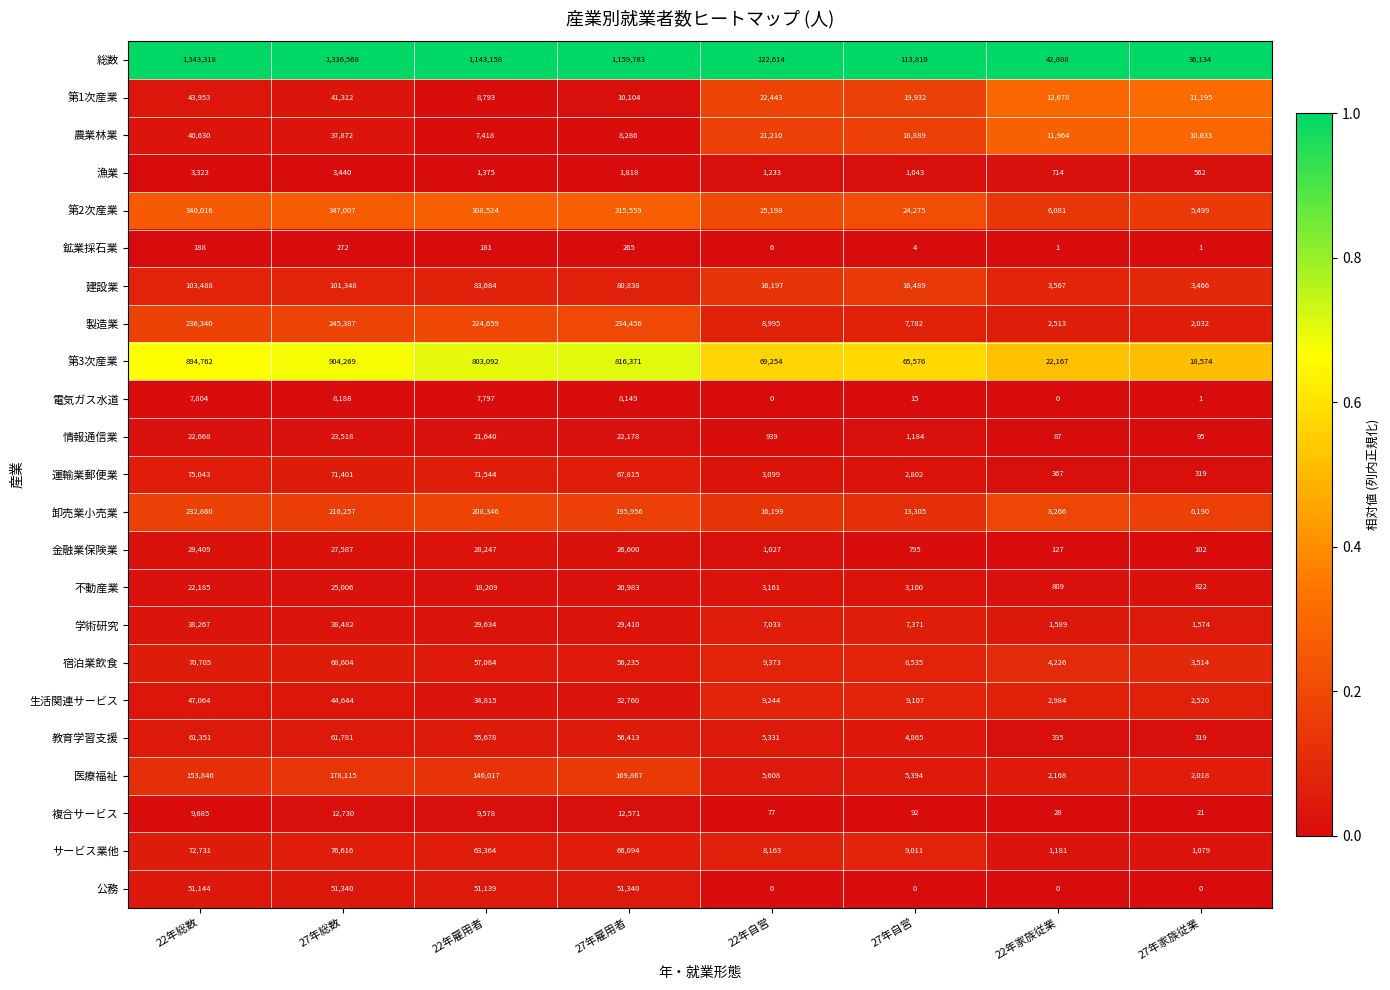

What is the maximum value for 金融業保険業?

29409